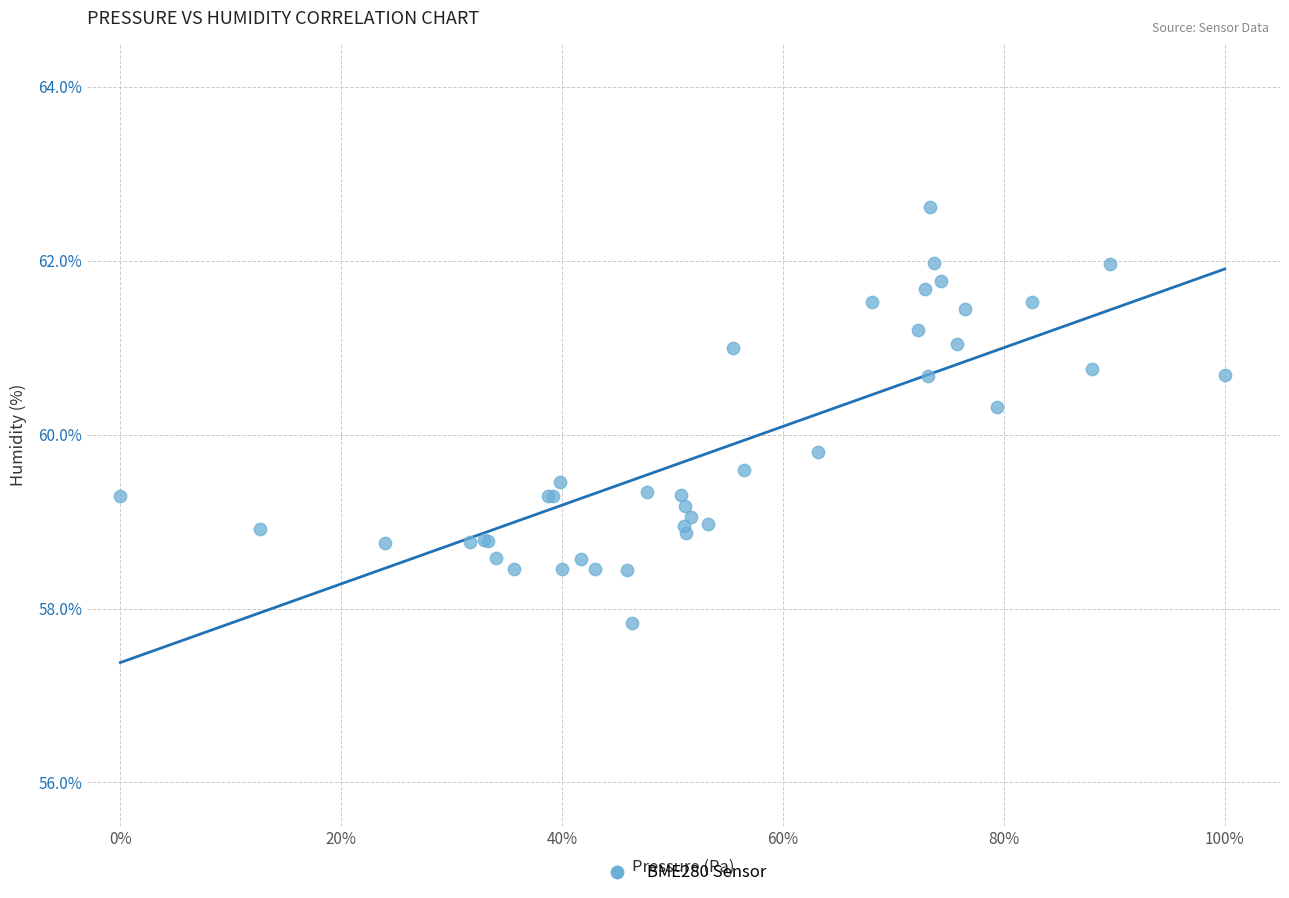

What Y value in the scatter plot is closest to 60?

59.8